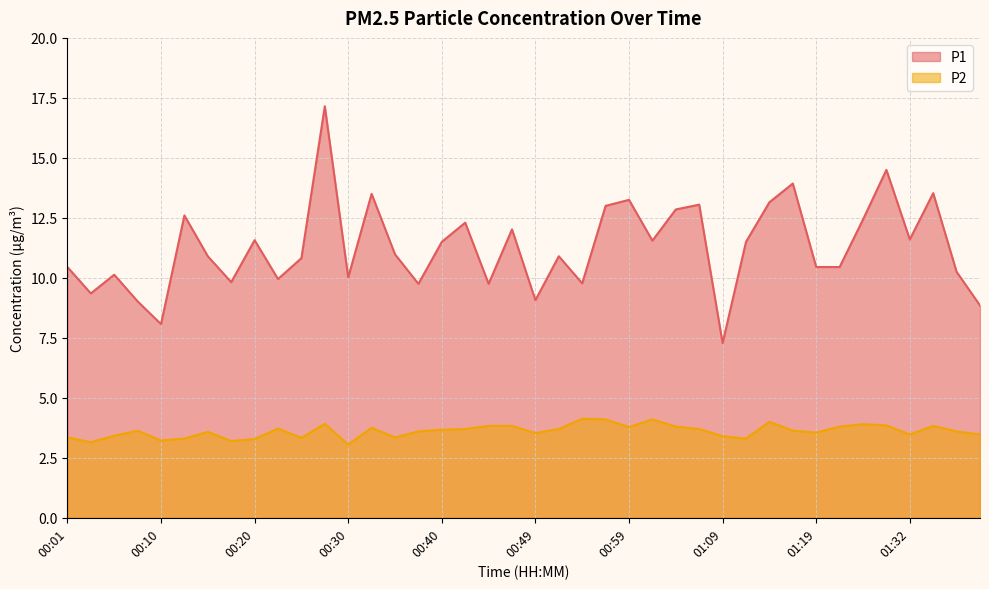

Does the chart display data point markers on the line(s)?

No